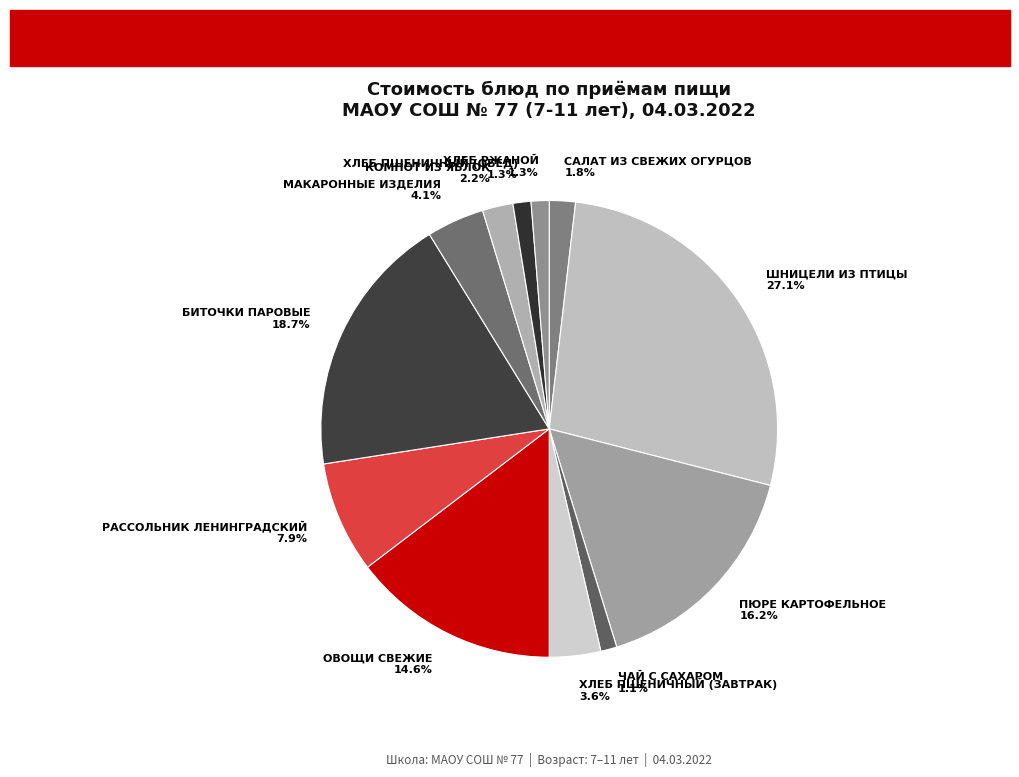

Is ШНИЦЕЛИ ИЗ ПТИЦЫ the majority of the pie?

No